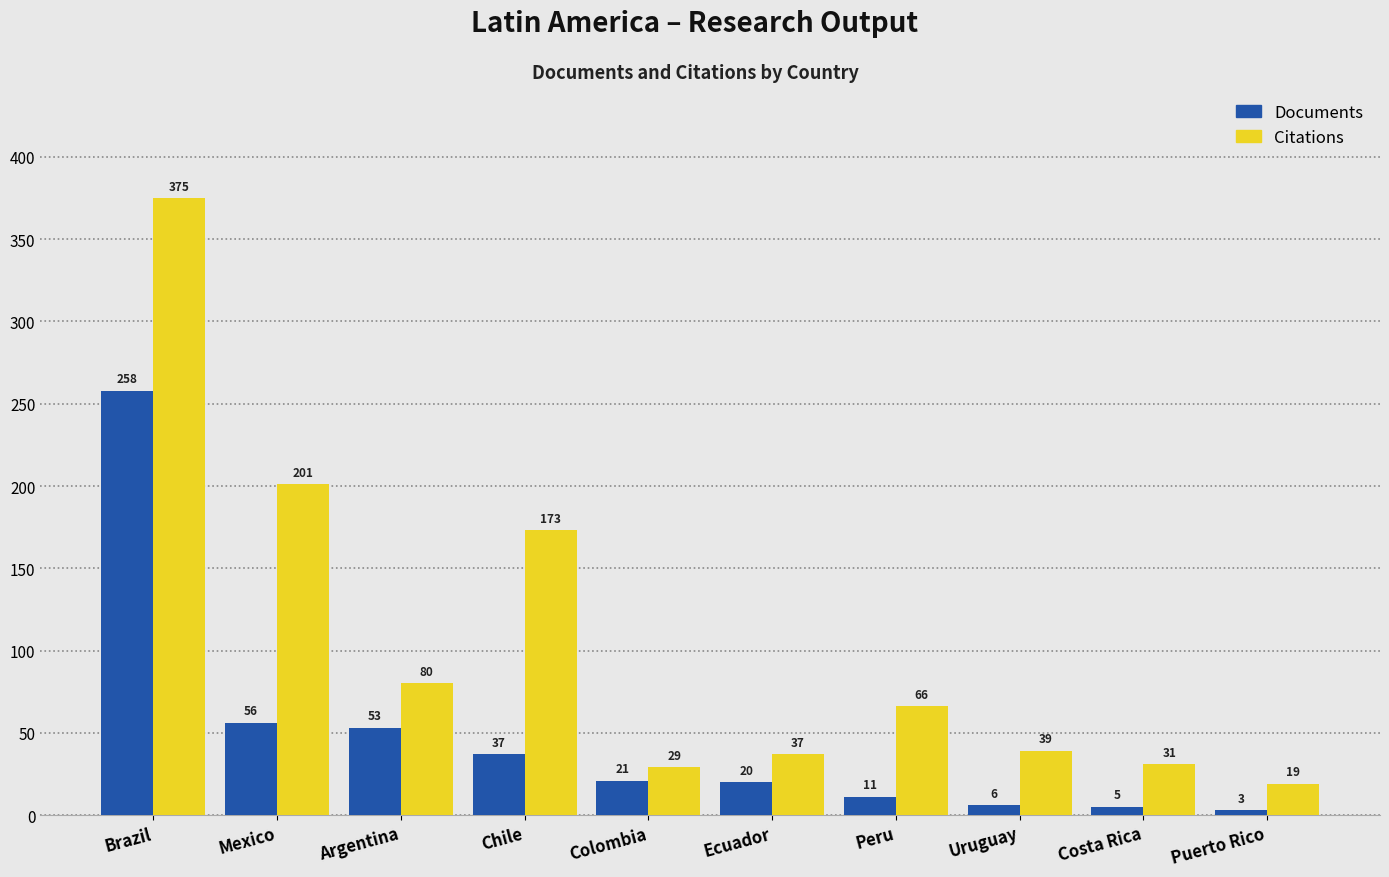

Is the value of Documents at Costa Rica greater than the value of Citations at Colombia?

No